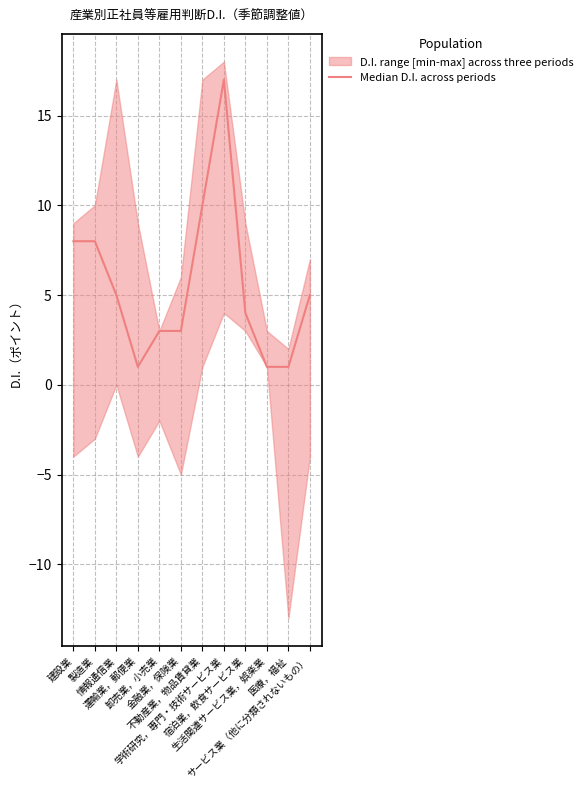

What position from the right is 医療，福祉?

2